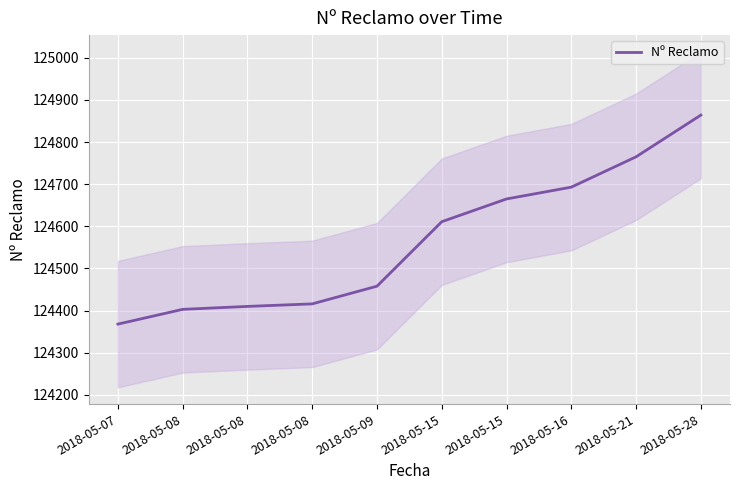

Count the number of data series in this chart.

1